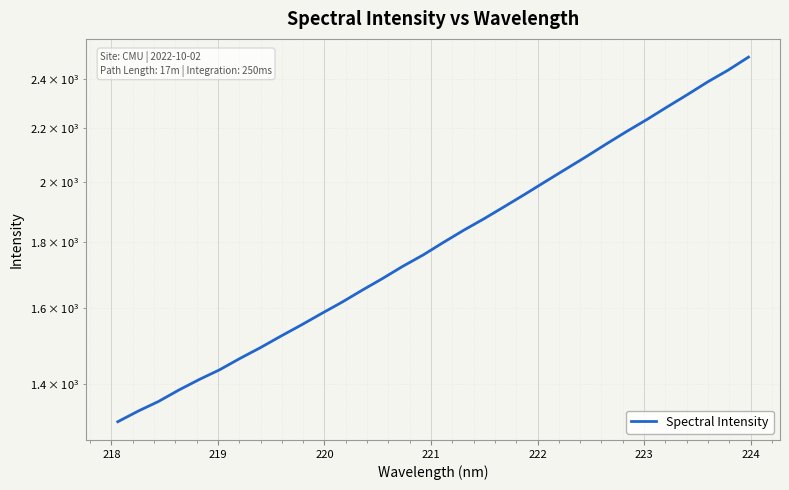

Count the number of categories in the chart.

32